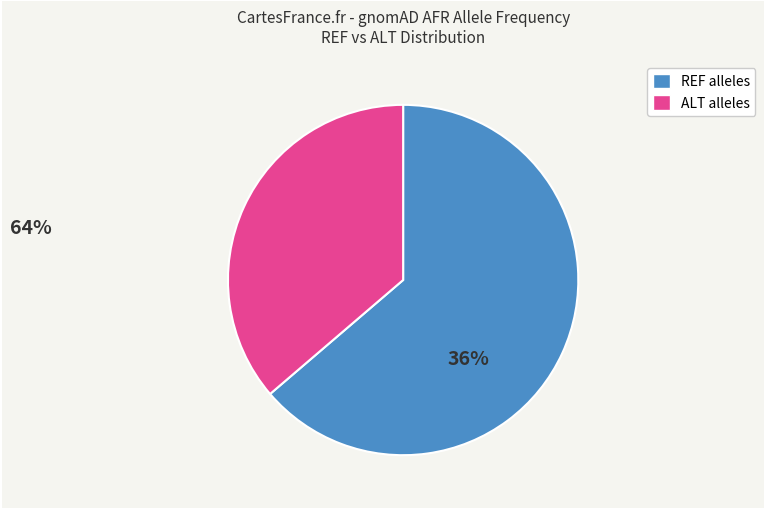

Combined, do ALT alleles and REF alleles account for over 50%?

Yes